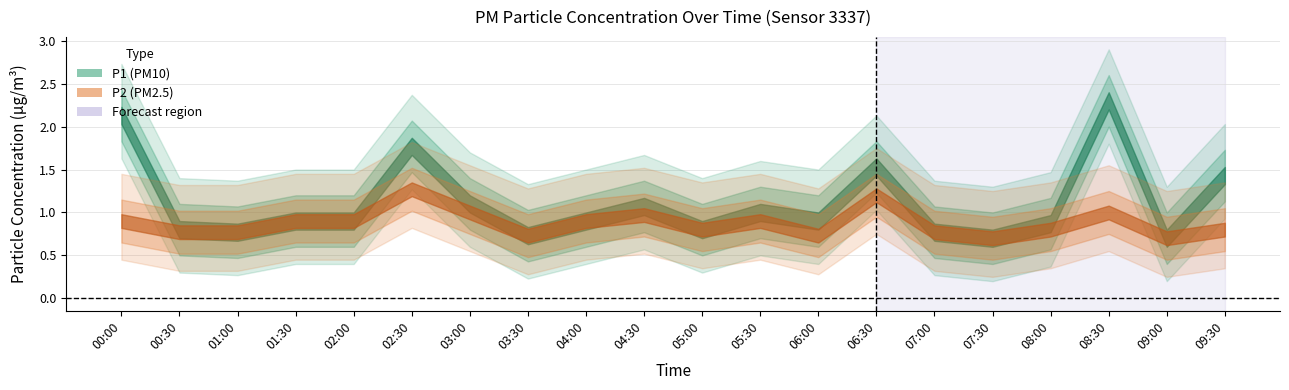

Which series changed the most between 00:00 and 08:30?

P1